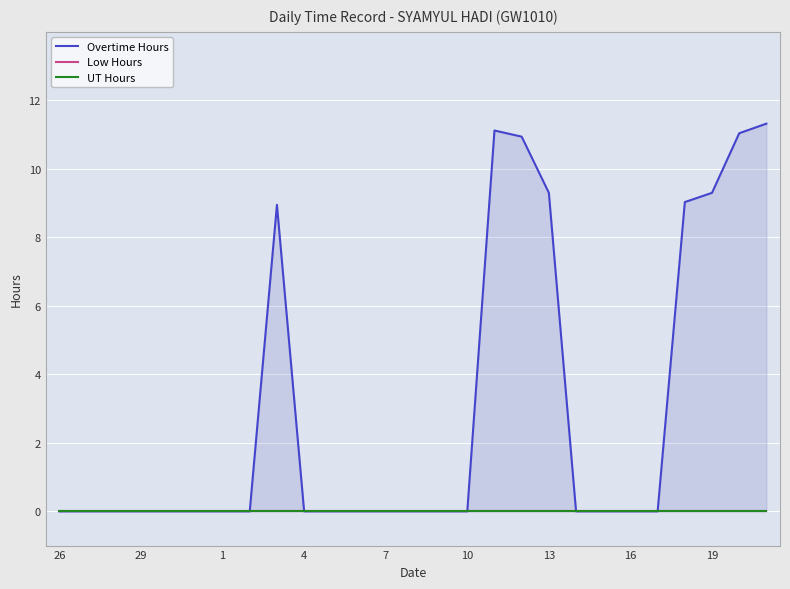

Which has a higher value, 11 or 13?

11